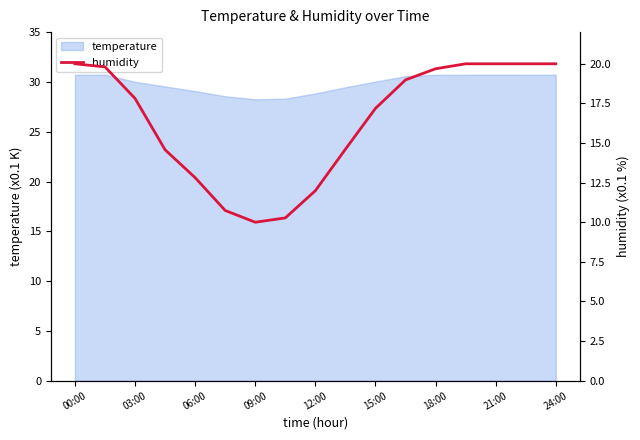

True or false: temperature has a value of 53.2 at 18:00.

False